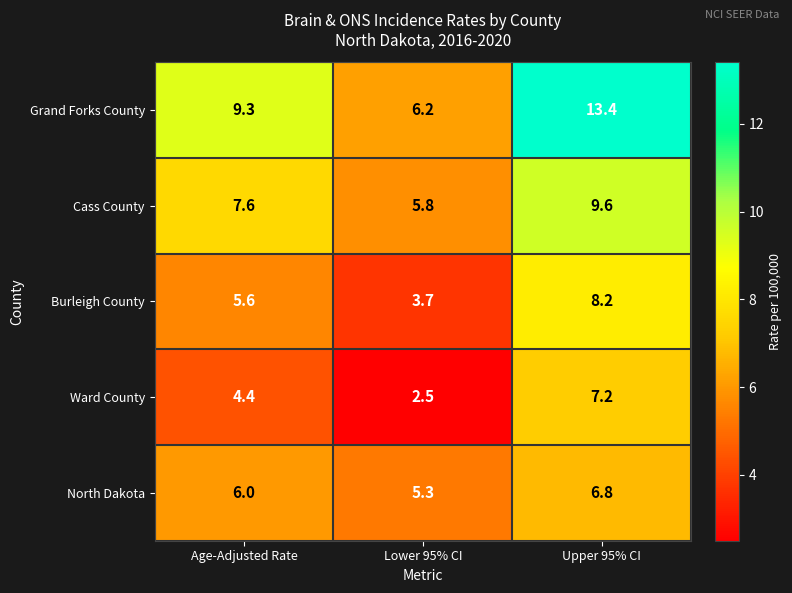

At which category does the chart reach its peak across all series?

Upper 95% CI